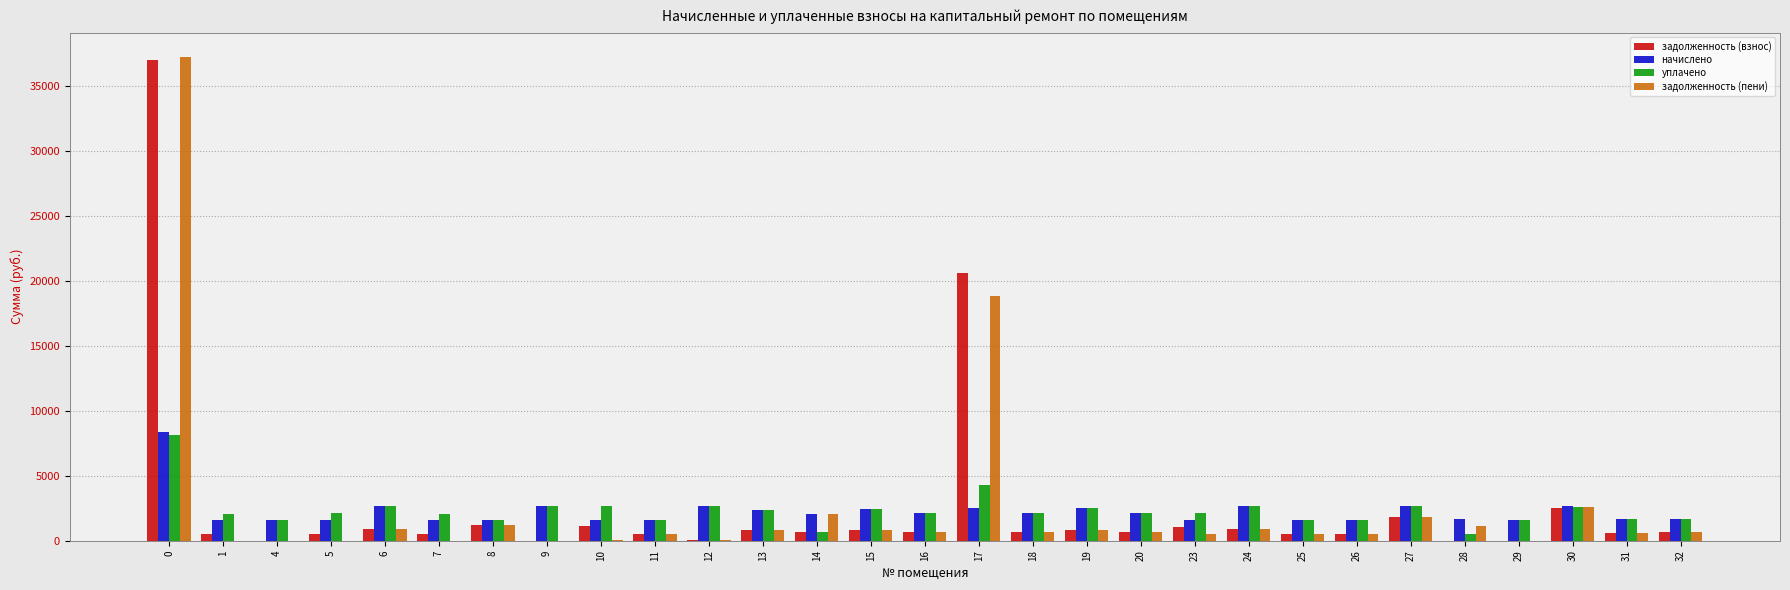

What is the difference between the задолженность (пени) values at 25 and 13?

249.2